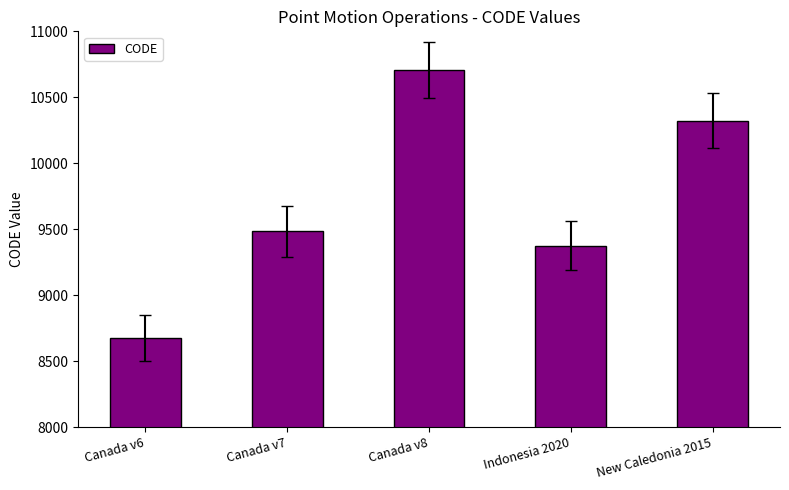

Which label corresponds to the largest value in the chart?

Canada v8